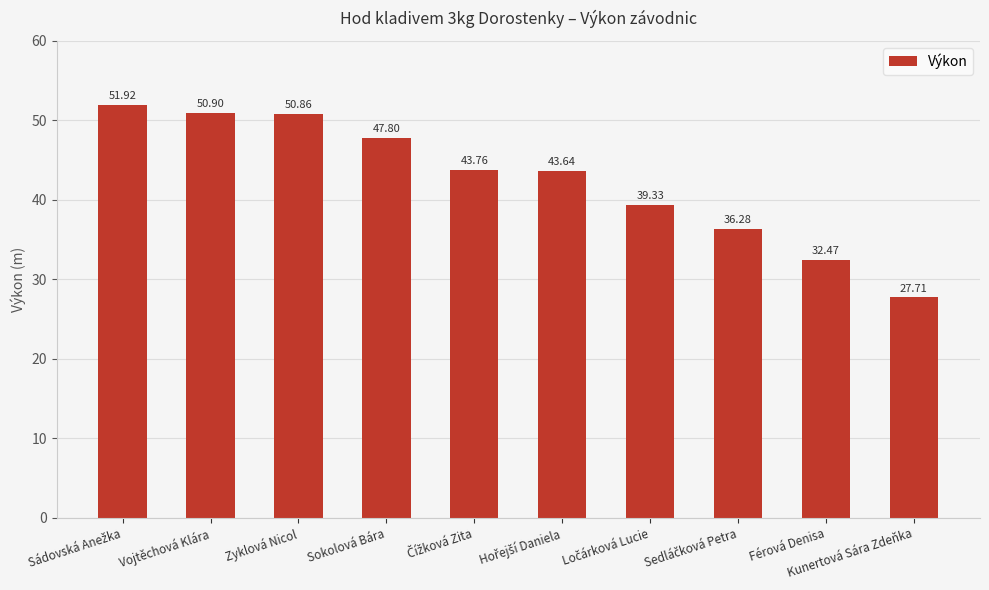

The chart shows a value of 32.5 at Férová Denisa. True or false?

True